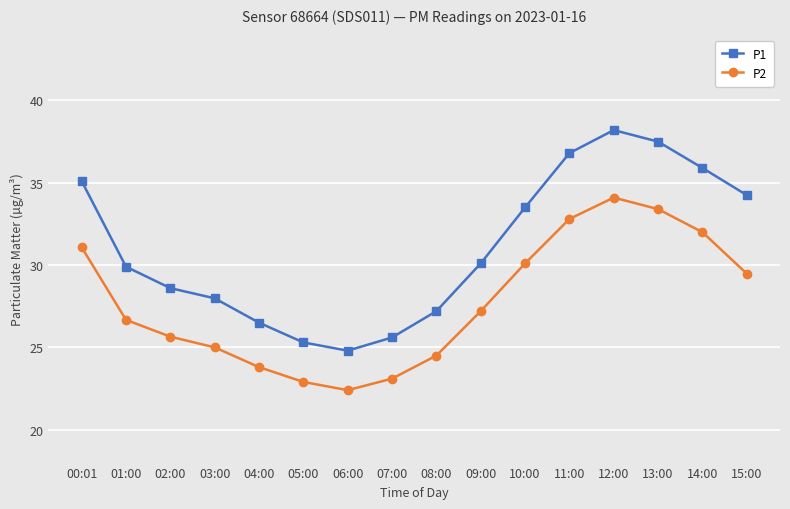

True or false: P2 and P1 intersect in this chart.

False